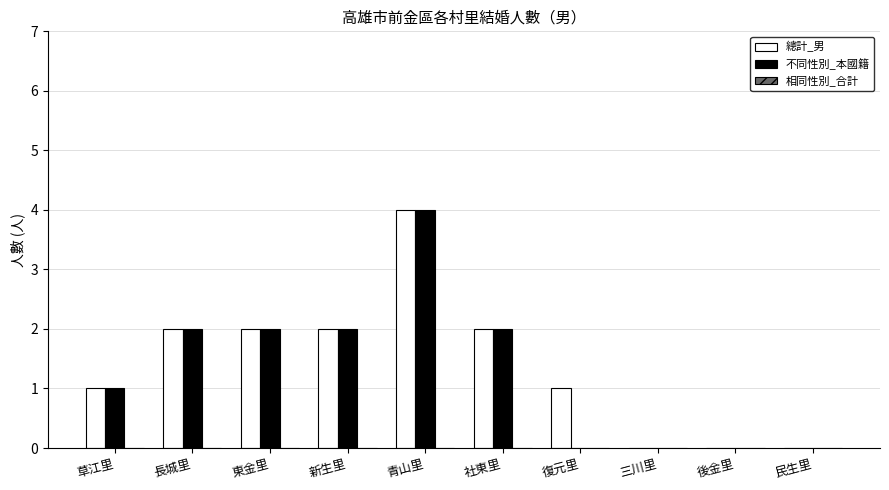

At which category is the sum across all series the highest?

青山里